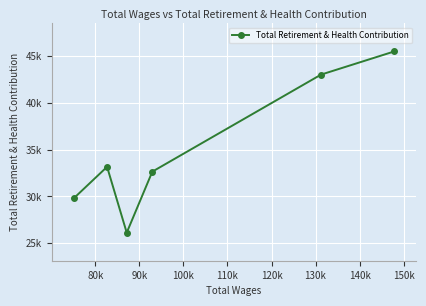

How many values are below 33175?

3